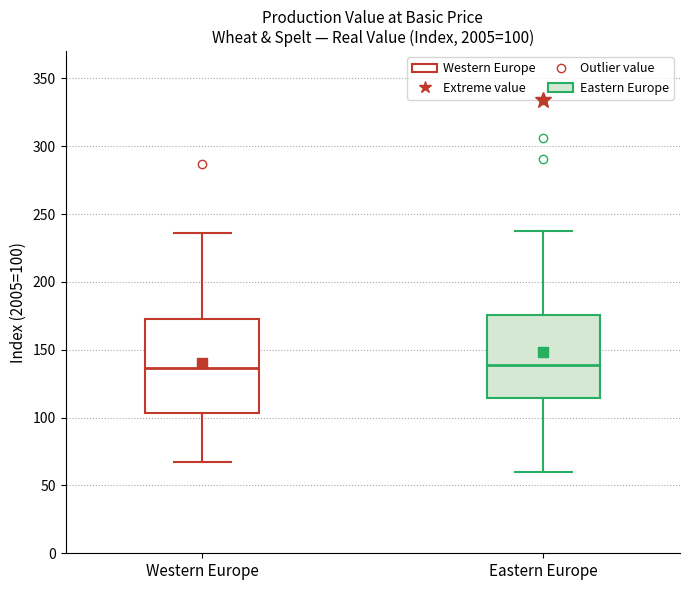

Comparing the boxes themselves (not the whiskers), which one is the tallest?

Western Europe